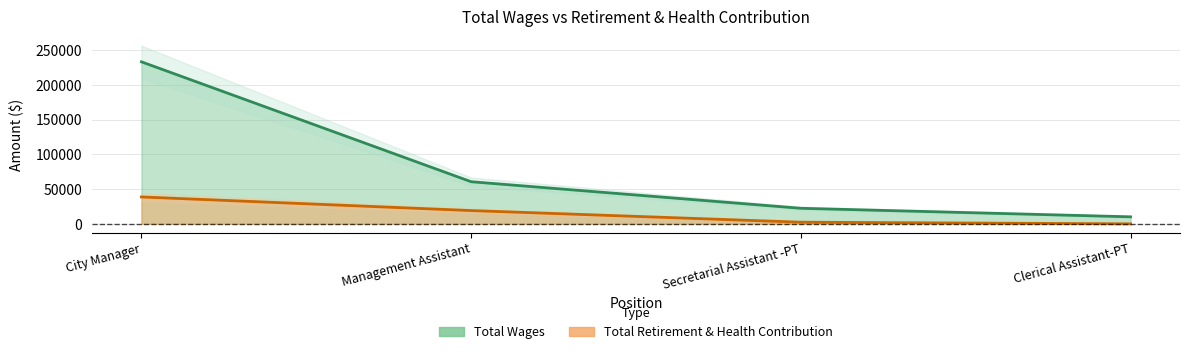

How many lines are shown in the chart?

2